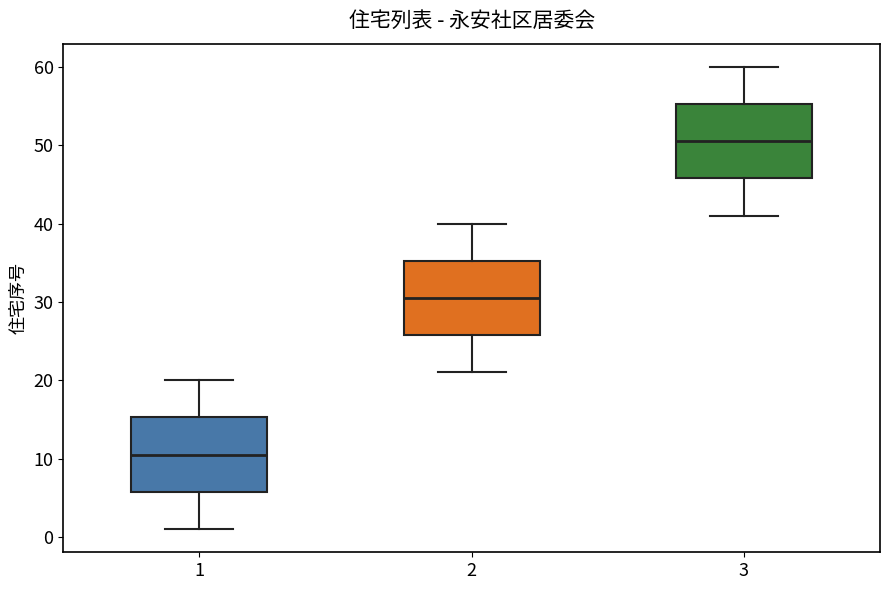

Which box's median line is the lowest?

1